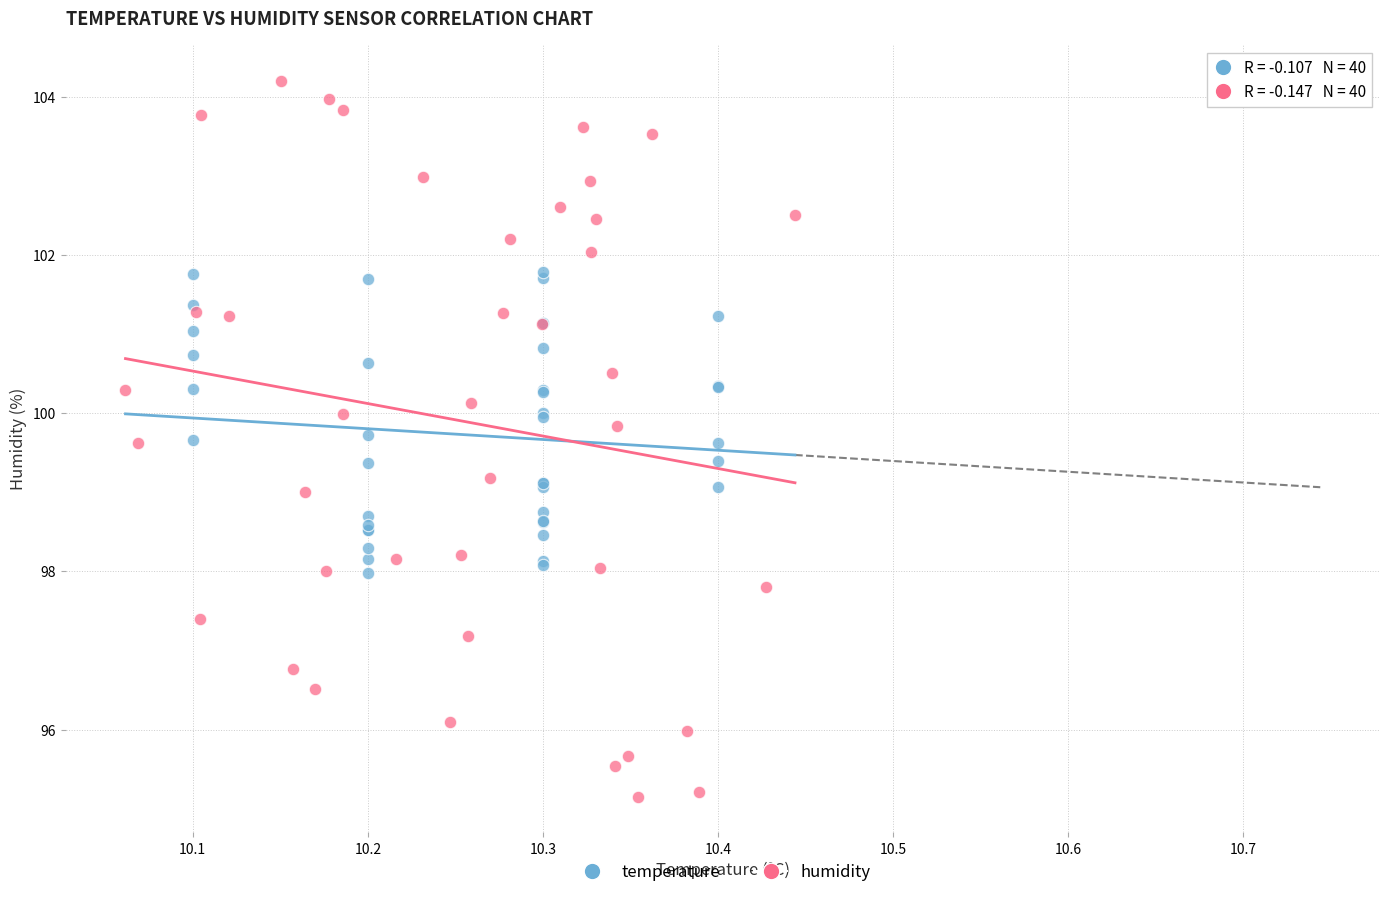

Which series reaches the minimum Y coordinate?

humidity